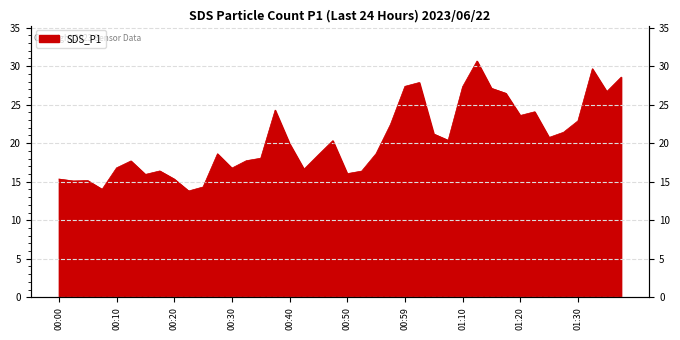

What is the difference between the second highest and minimum values?

15.9